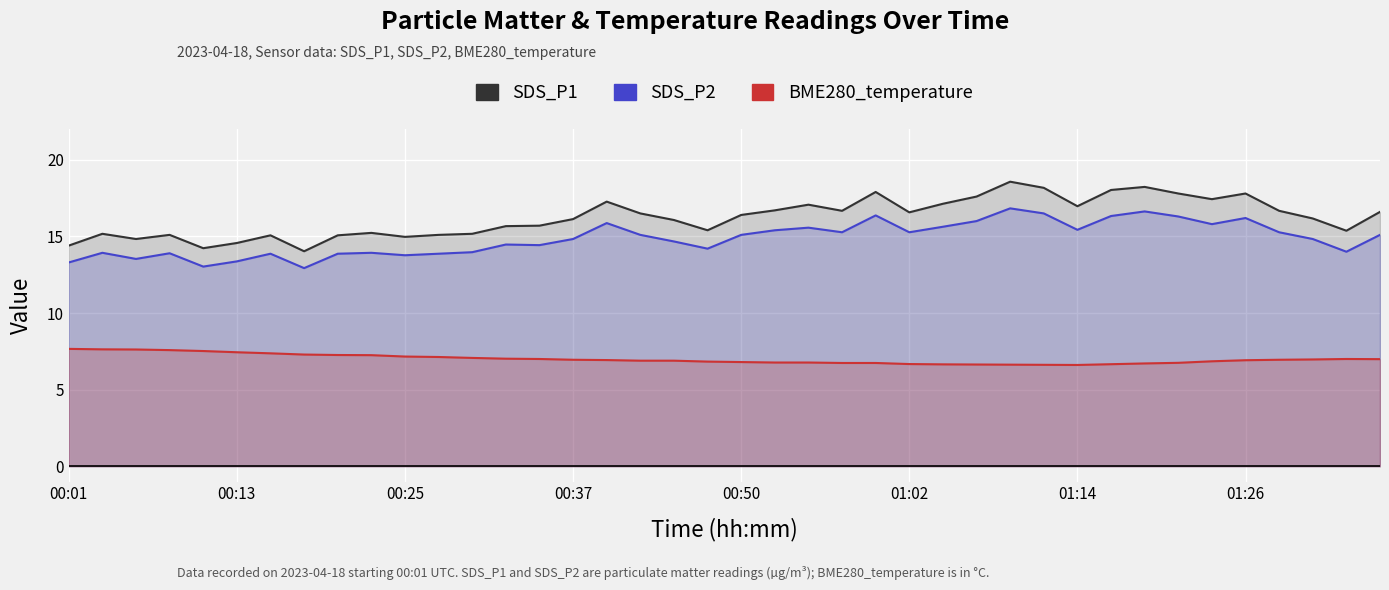

True or false: SDS_P2 and BME280_temperature cross at least once.

False